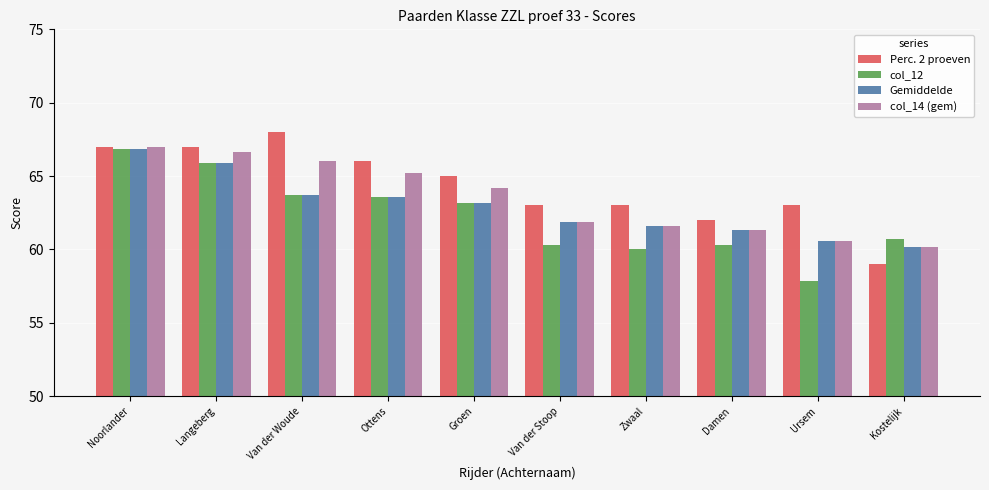

How many bars are there in total?

40